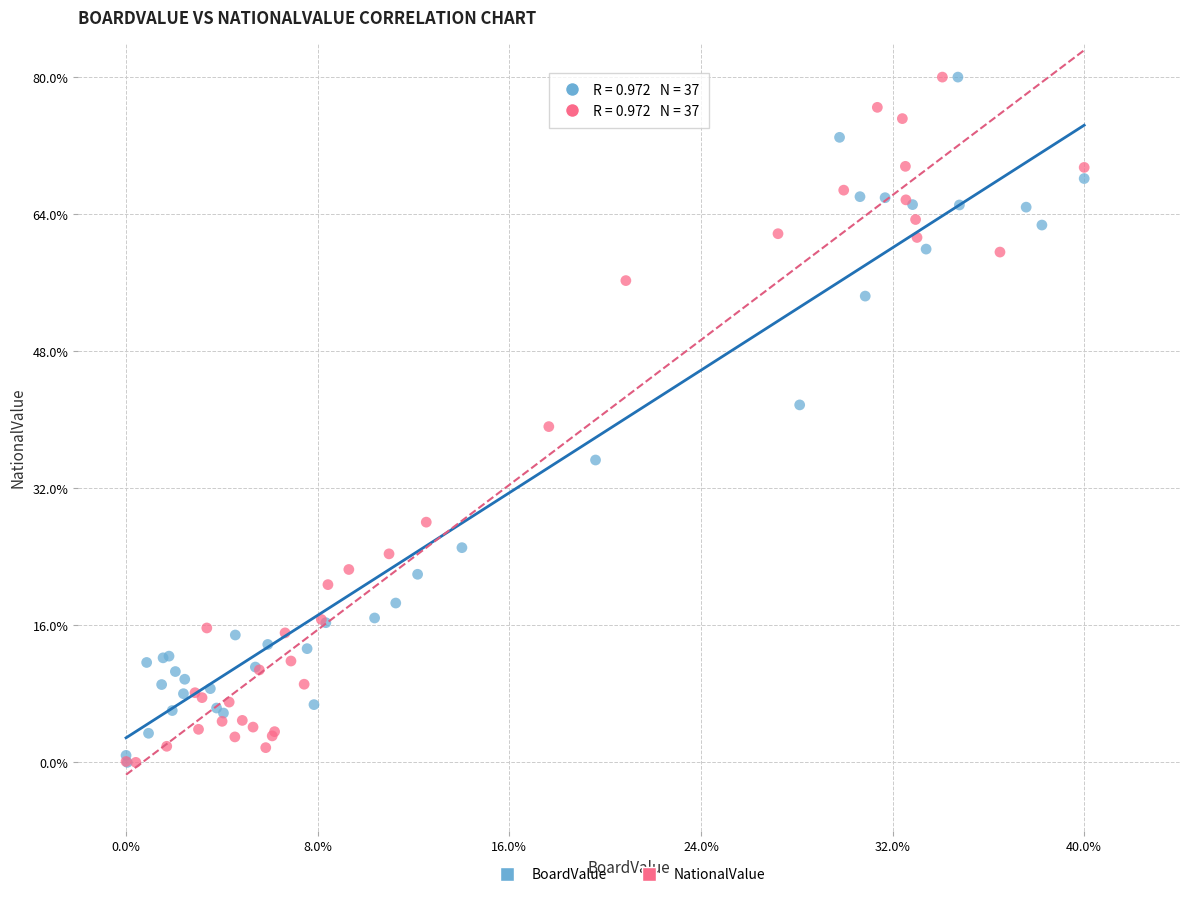

What are all the series names shown in the legend?

BoardValue, NationalValue